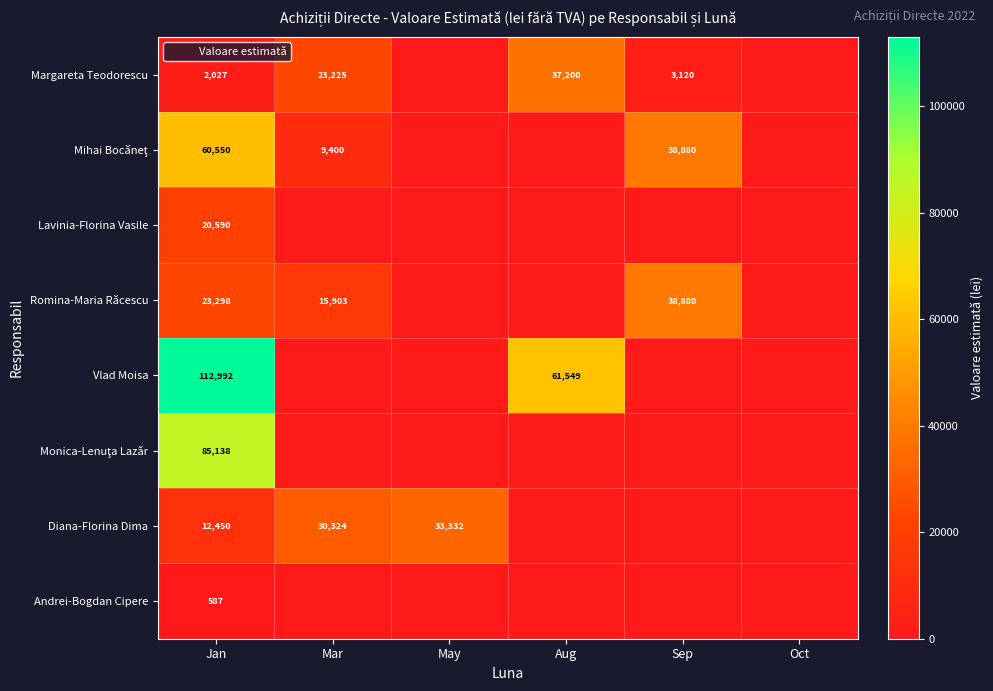

Is it true that Vlad Moisa equals 61549 at Aug?

True